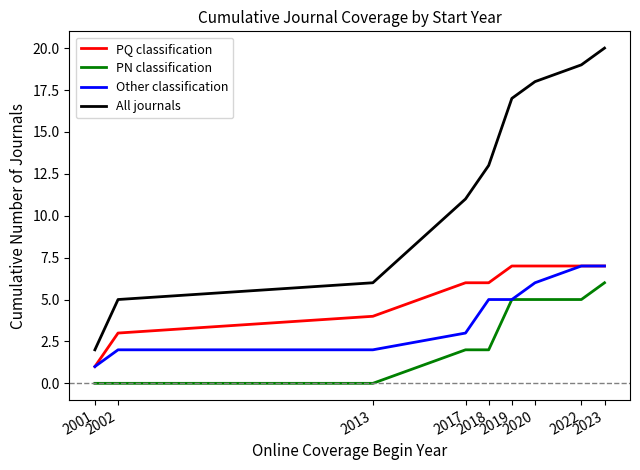

At how many categories does at least one series exceed 10?

6